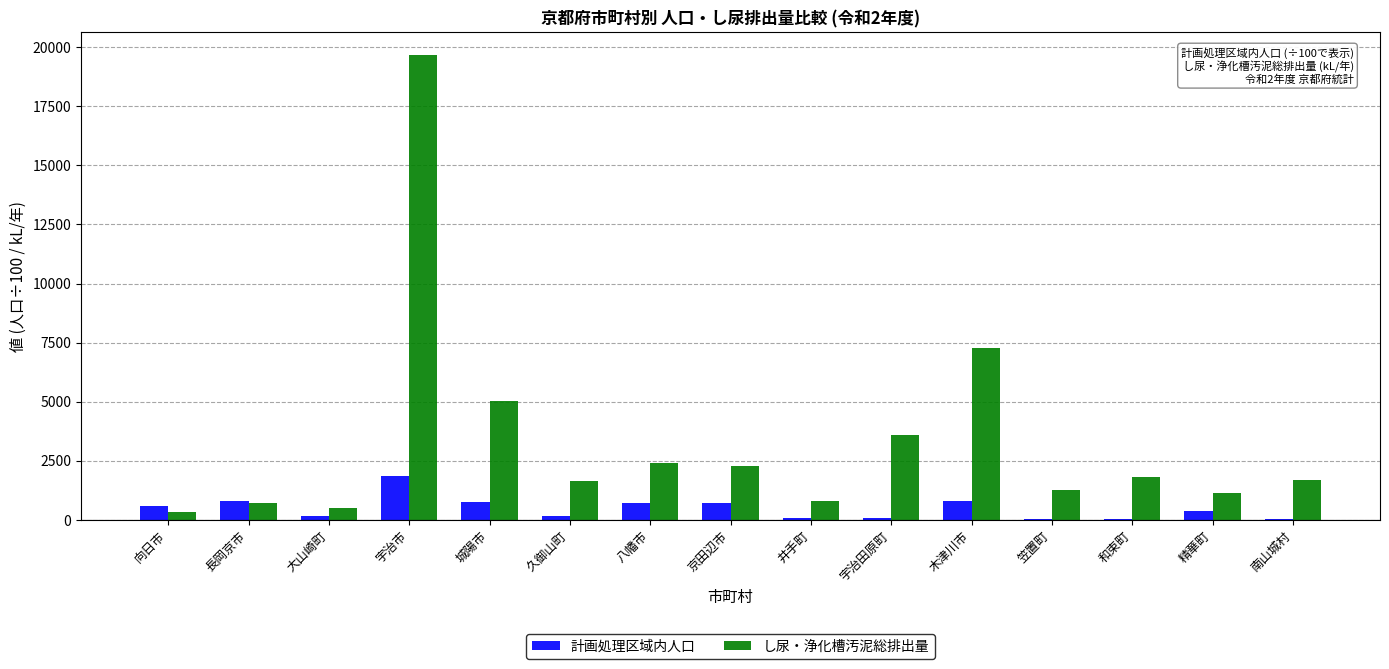

Where is し尿・浄化槽汚泥総排出量 nearest to the value 9992?

木津川市